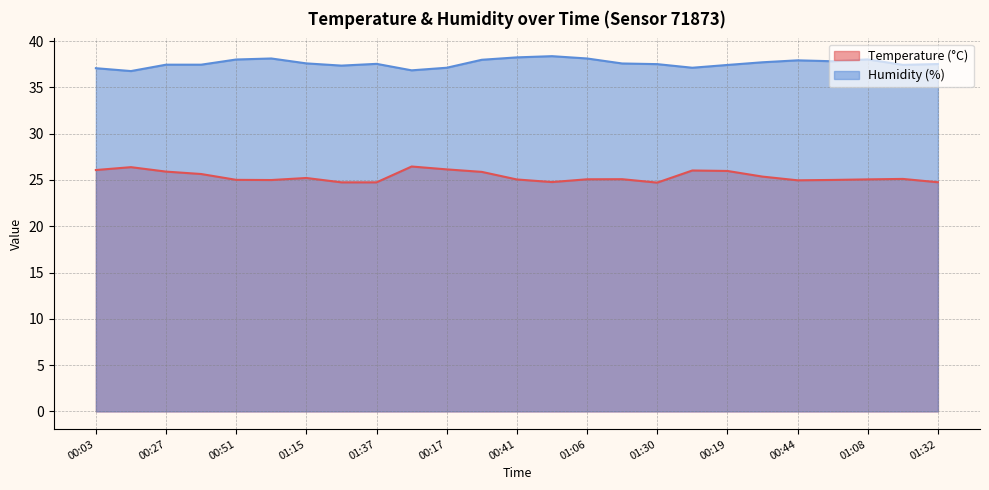

Reading right to left, extract all data points from this chart.

Temperature (°C): 01:32=24.8	01:20=25.1	01:08=25.1	00:56=25.0	00:44=25.0	00:32=25.4	00:19=26.0	00:07=26.0	01:30=24.7	01:18=25.1	01:06=25.1	00:53=24.8	00:41=25.1	00:29=25.9	00:17=26.1	00:05=26.4	01:37=24.7	01:27=24.7	01:15=25.2	01:03=25.0	00:51=25.0	00:39=25.6	00:27=25.9	00:15=26.4	00:03=26.1
Humidity (%): 01:32=37.5	01:20=37.4	01:08=38.0	00:56=37.8	00:44=37.9	00:32=37.7	00:19=37.4	00:07=37.1	01:30=37.5	01:18=37.6	01:06=38.1	00:53=38.4	00:41=38.2	00:29=38.0	00:17=37.1	00:05=36.8	01:37=37.5	01:27=37.4	01:15=37.6	01:03=38.1	00:51=38.0	00:39=37.5	00:27=37.5	00:15=36.8	00:03=37.1